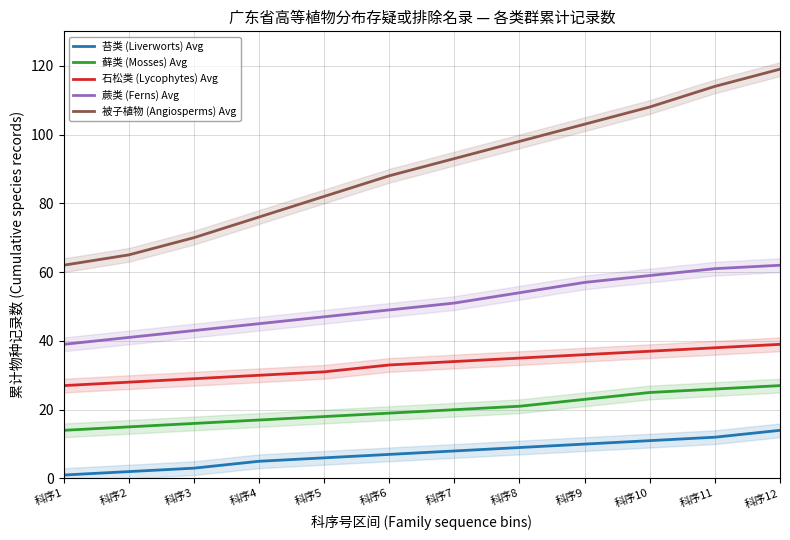

What is the total value across all series at 科序1?

143